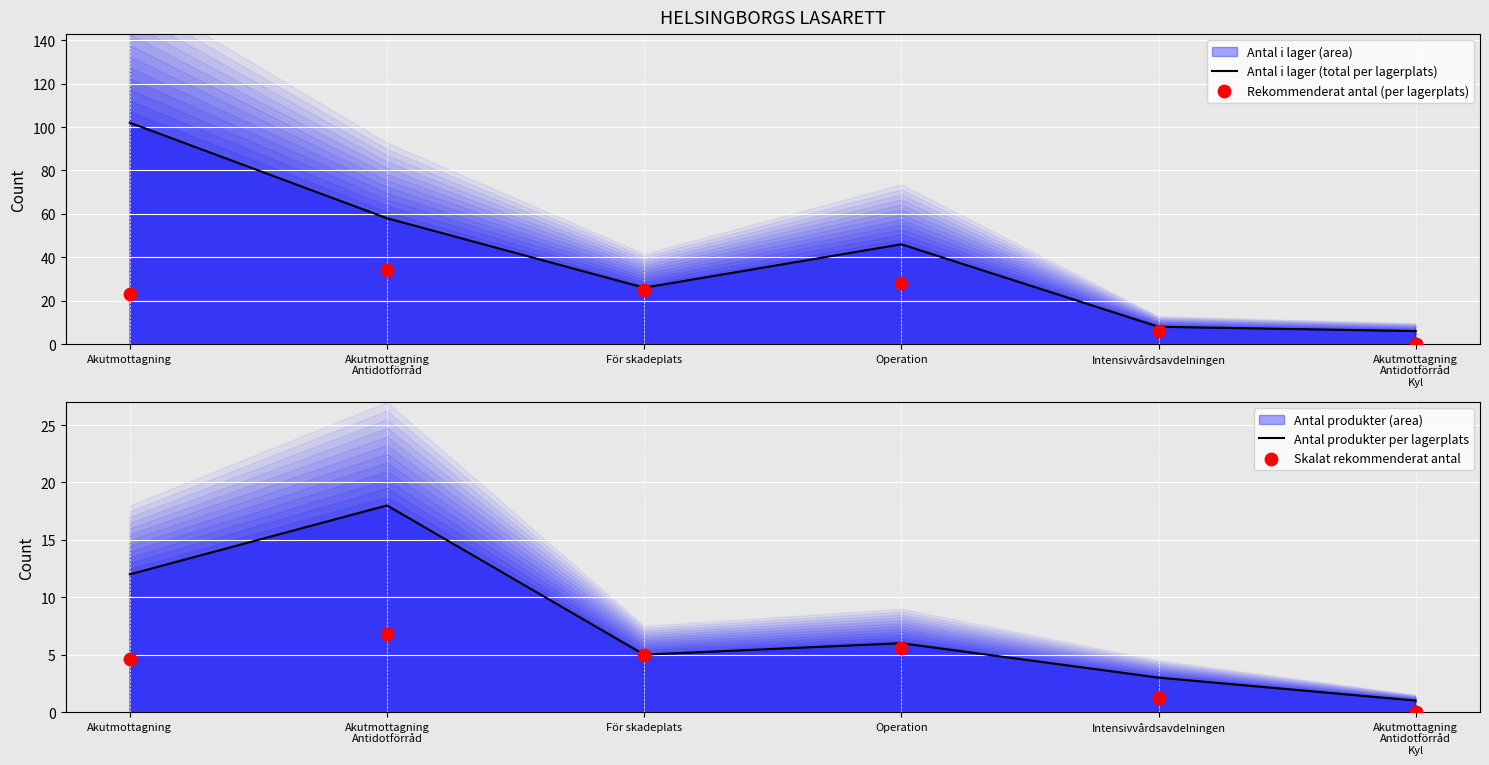

Which series has the largest Y range (max minus min)?

Antal i lager (total per lagerplats)